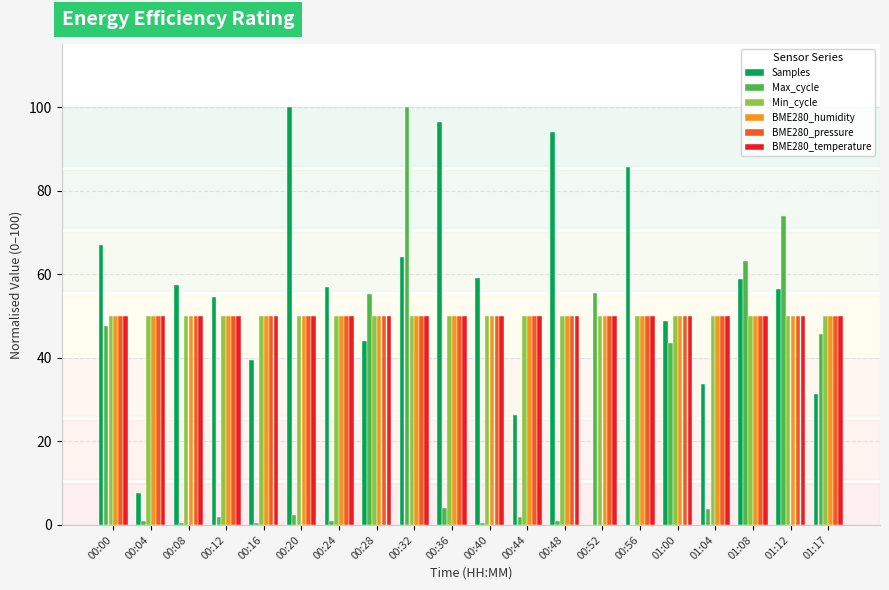

Read the Max_cycle value at 00:00.

47.6